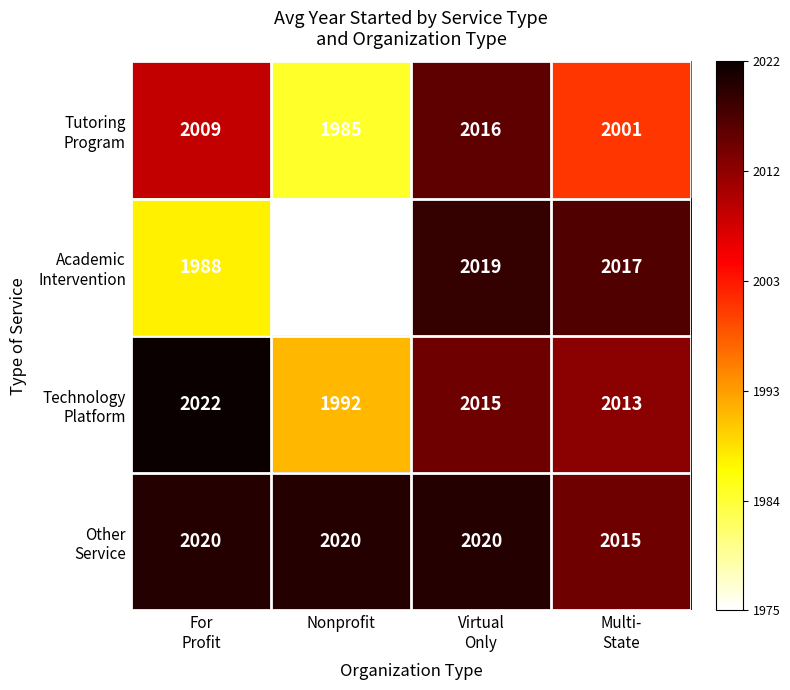

What is the difference between the highest and lowest values at Nonprofit?

45